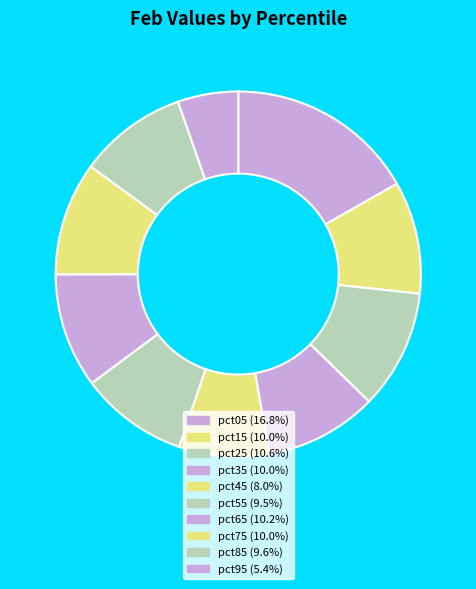

Count the number of slices in the pie.

10